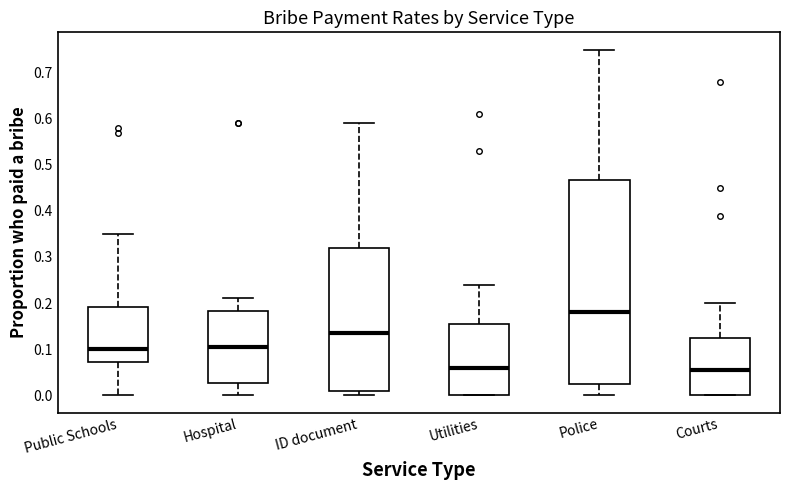

Which box's median line is the highest?

Police